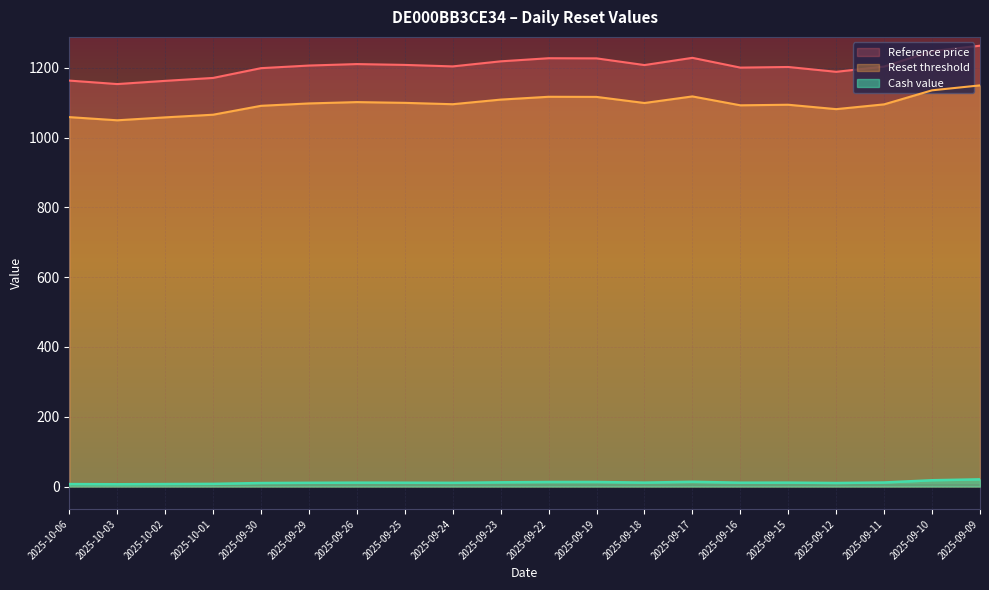

Reading right to left, extract all data points from this chart.

Reset threshold: 1149.6	1135.4	1095.2	1081.5	1094.1	1092.5	1117.9	1099.1	1116.5	1116.9	1108.8	1095.6	1099.5	1101.7	1097.8	1091.0	1065.5	1057.9	1049.5	1058.6
Reference price: 1263.2	1247.7	1203.5	1188.4	1202.3	1200.5	1228.5	1207.8	1227.0	1227.4	1218.5	1204.0	1208.2	1210.6	1206.4	1198.9	1170.9	1162.5	1153.3	1163.3
Cash value: 20.6	18.0	11.6	10.1	11.3	11.1	13.6	11.3	13.1	13.1	12.1	10.6	11.0	11.2	10.7	10.0	7.7	7.1	6.5	7.1